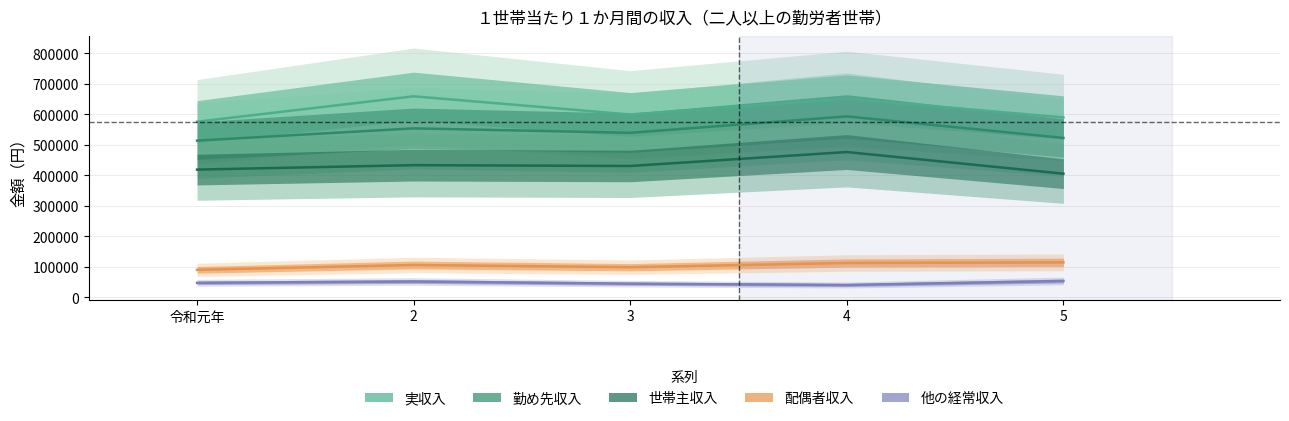

At which label does 他の経常収入 reach its peak?

5